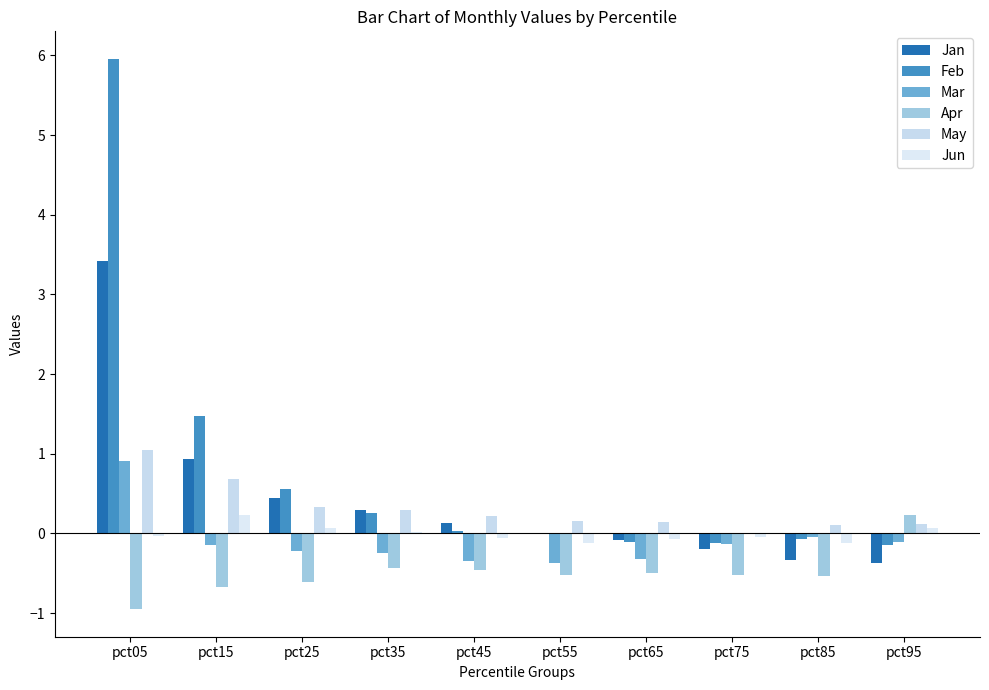

How many distinct data groups are displayed?

6